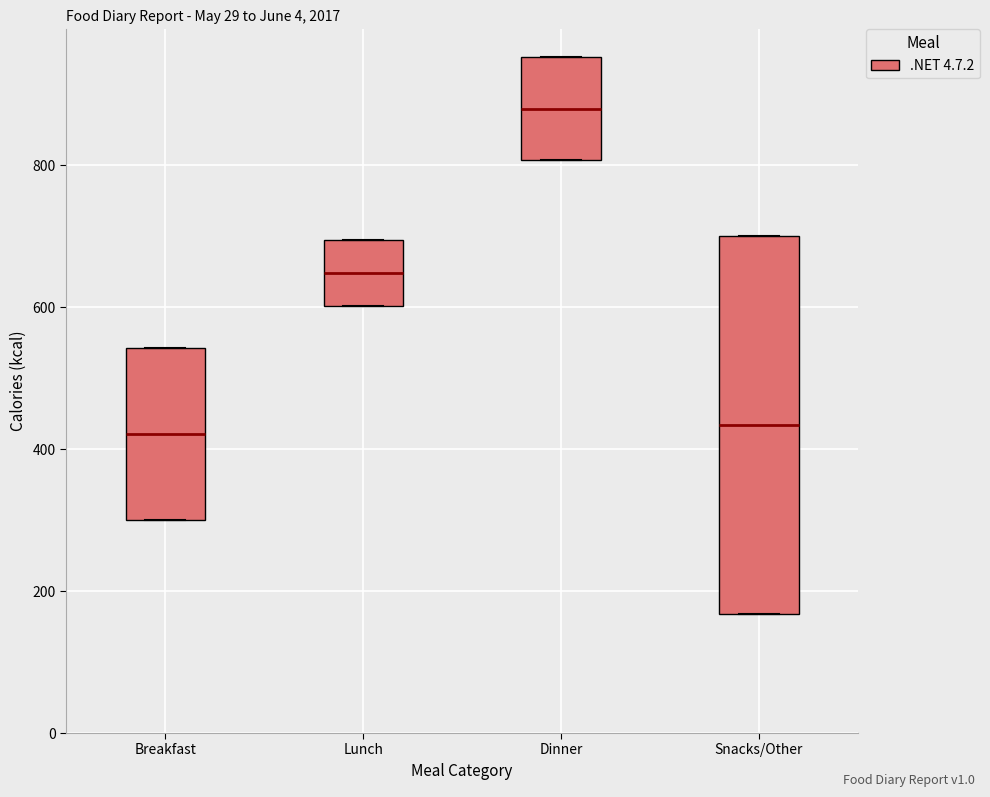

Reading left to right, read every box against the y-axis: the position of its median line, the range the box covers, and the ends of its whiskers. The values are not printed on the chart, so give them approximately, as read against the axis.

Breakfast: median 420, box 300 to 540, whiskers 300 to 540
Lunch: median 640, box 600 to 700, whiskers 600 to 700
Dinner: median 880, box 800 to 960, whiskers 800 to 960
Snacks/Other: median 440, box 160 to 700, whiskers 160 to 700